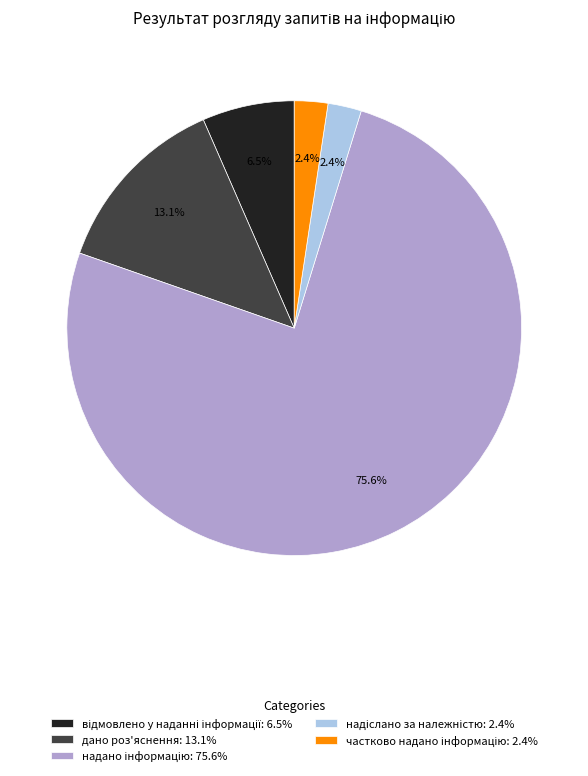

Is there a majority slice in this chart?

Yes